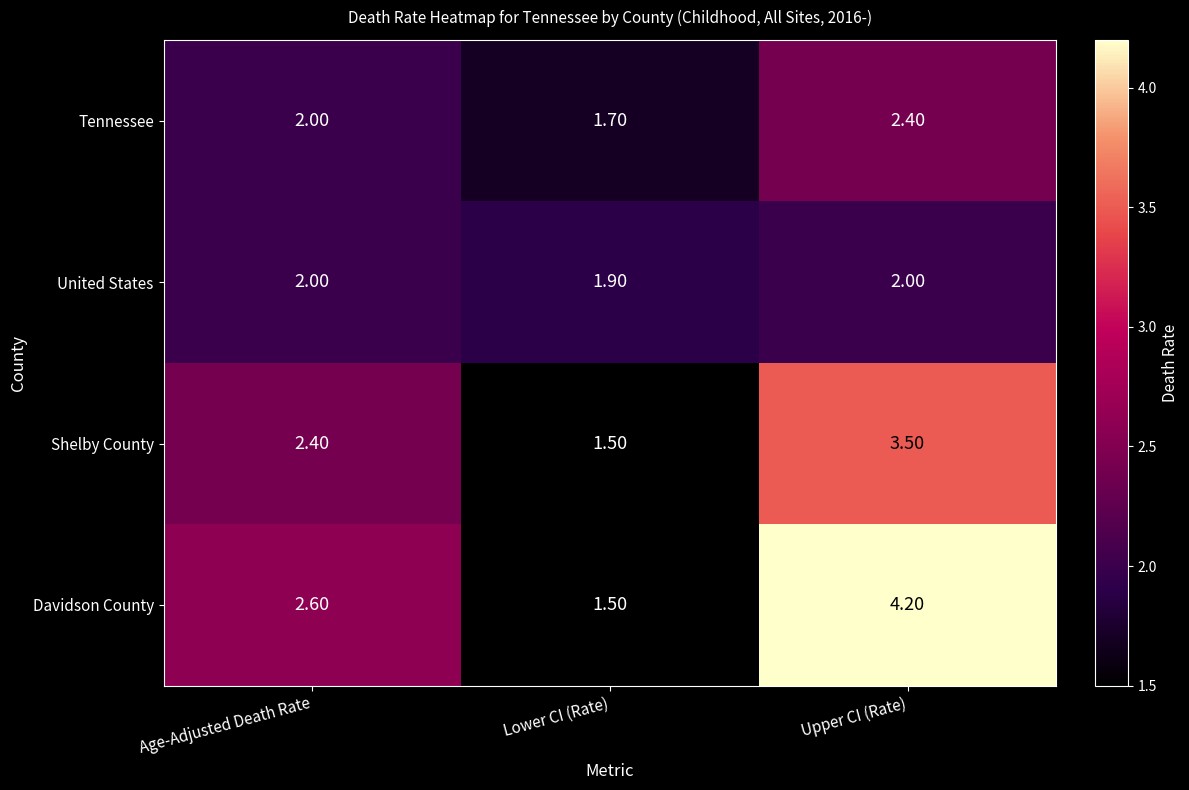

Between Age-Adjusted Death Rate and Lower CI (Rate), which series saw the biggest shift?

Davidson County